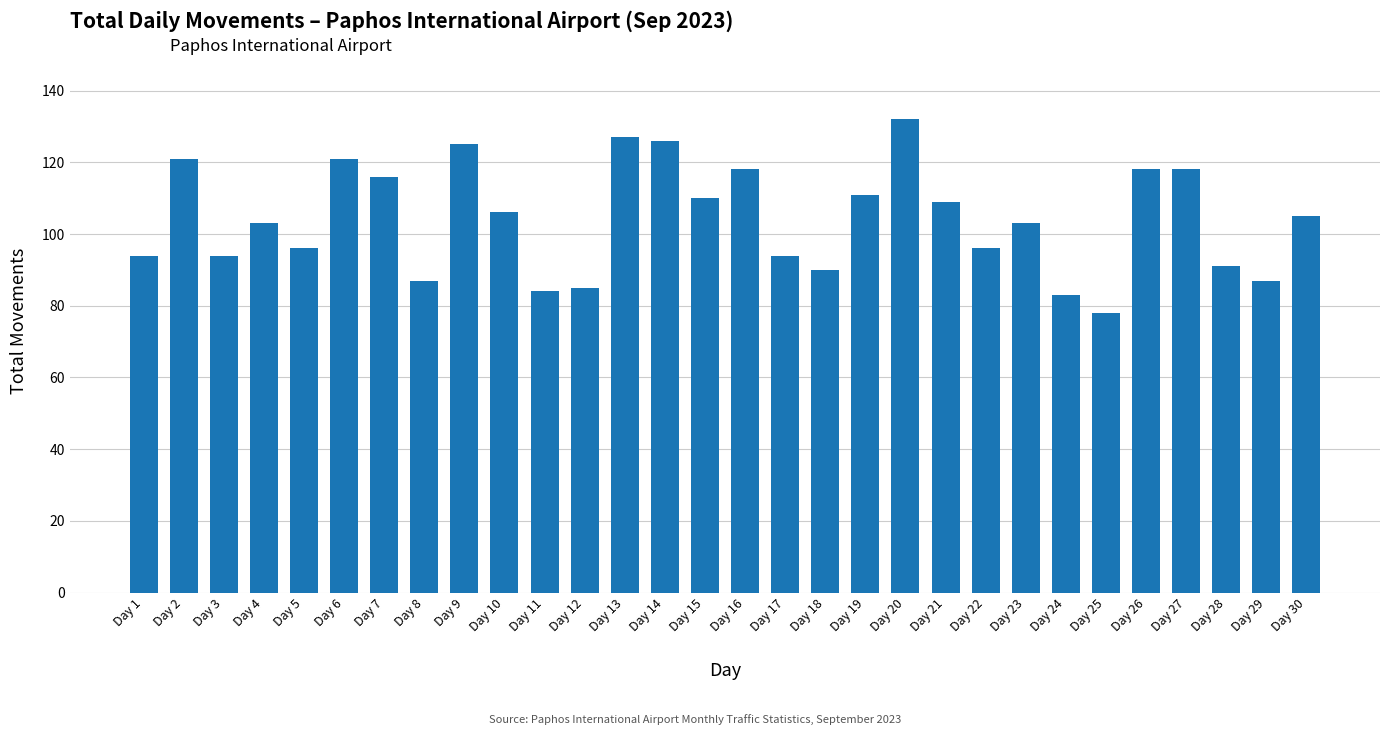

How many values are below 105?

15